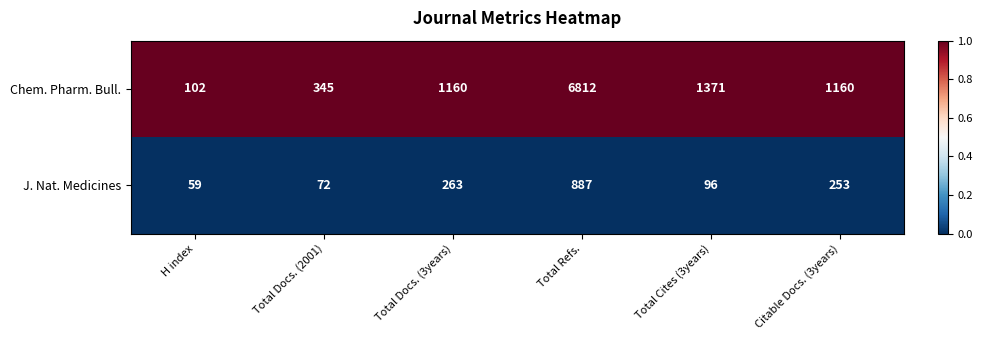

The value of J. Nat. Medicines at Total Refs. is 393. True or false?

False